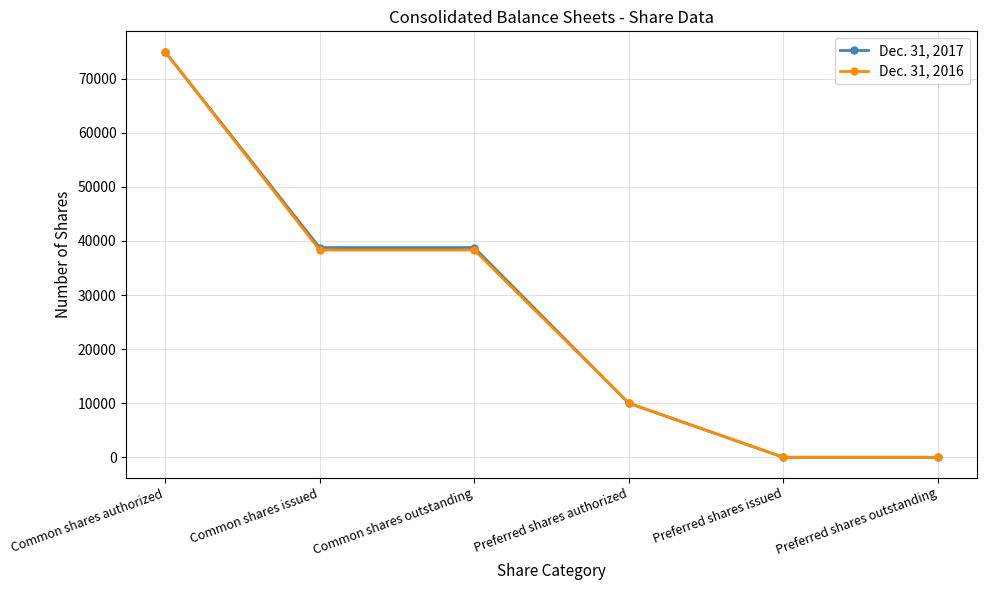

The value of Dec. 31, 2017 at Common shares outstanding is 38771. True or false?

True